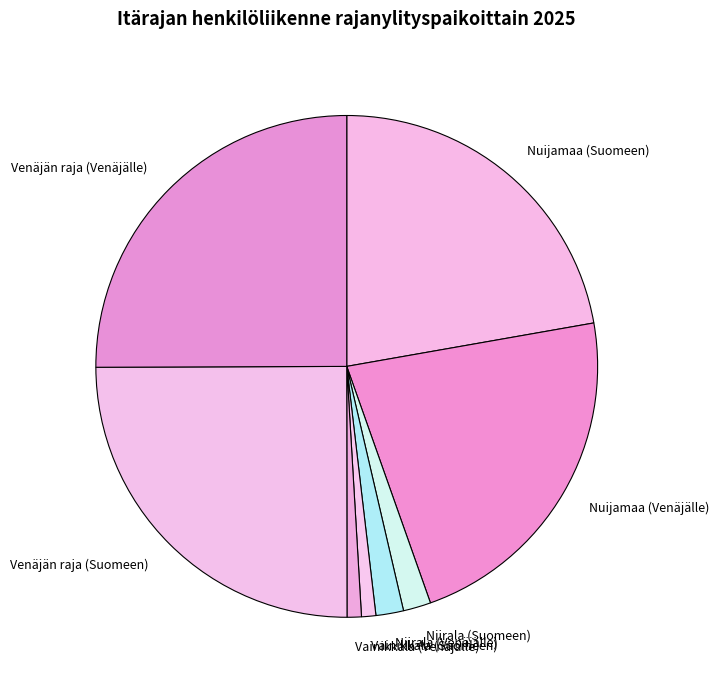

Combined, do Vainikkala (Suomeen) and Vainikkala (Venäjälle) account for over 50%?

No